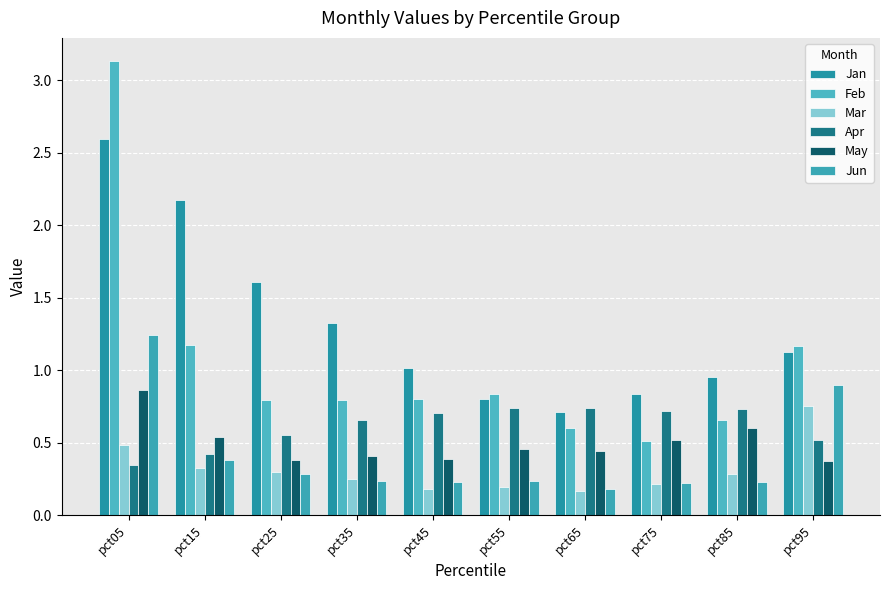

Reading right to left, what are all the values shown in this chart?

Jan: 1.1	1.0	0.8	0.7	0.8	1.0	1.3	1.6	2.2	2.6
Feb: 1.2	0.7	0.5	0.6	0.8	0.8	0.8	0.8	1.2	3.1
Mar: 0.8	0.3	0.2	0.2	0.2	0.2	0.2	0.3	0.3	0.5
Apr: 0.5	0.7	0.7	0.7	0.7	0.7	0.7	0.6	0.4	0.3
May: 0.4	0.6	0.5	0.4	0.5	0.4	0.4	0.4	0.5	0.9
Jun: 0.9	0.2	0.2	0.2	0.2	0.2	0.2	0.3	0.4	1.2